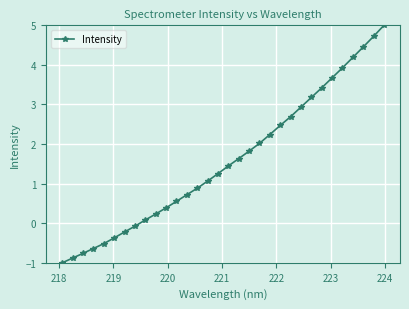

What is the value of the 30th point from the left?

4.5